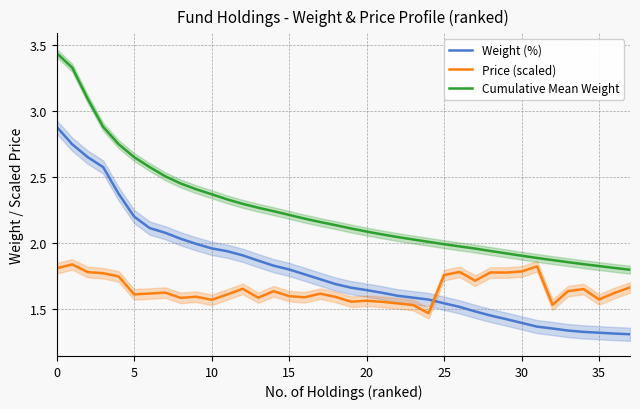

True or false: Price (scaled) and Cumulative Mean Weight intersect in this chart.

False